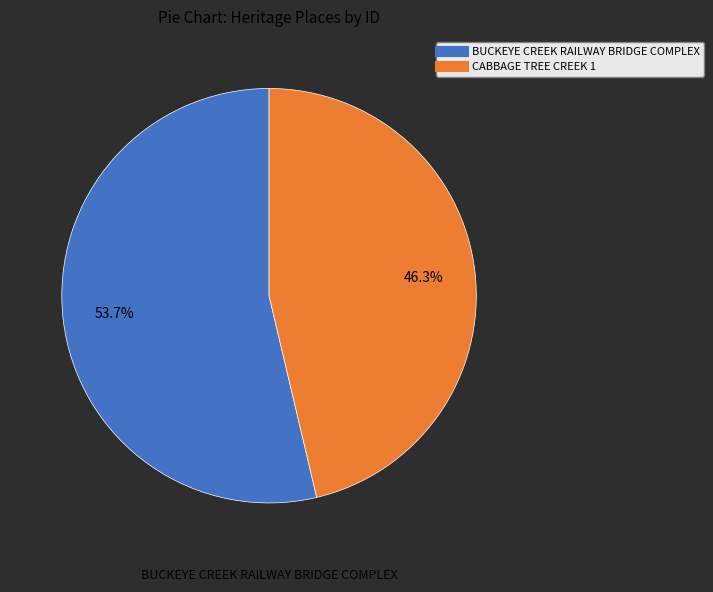

Approximately how many times larger is the value at BUCKEYE CREEK RAILWAY BRIDGE COMPLEX compared to CABBAGE TREE CREEK 1?

1.2